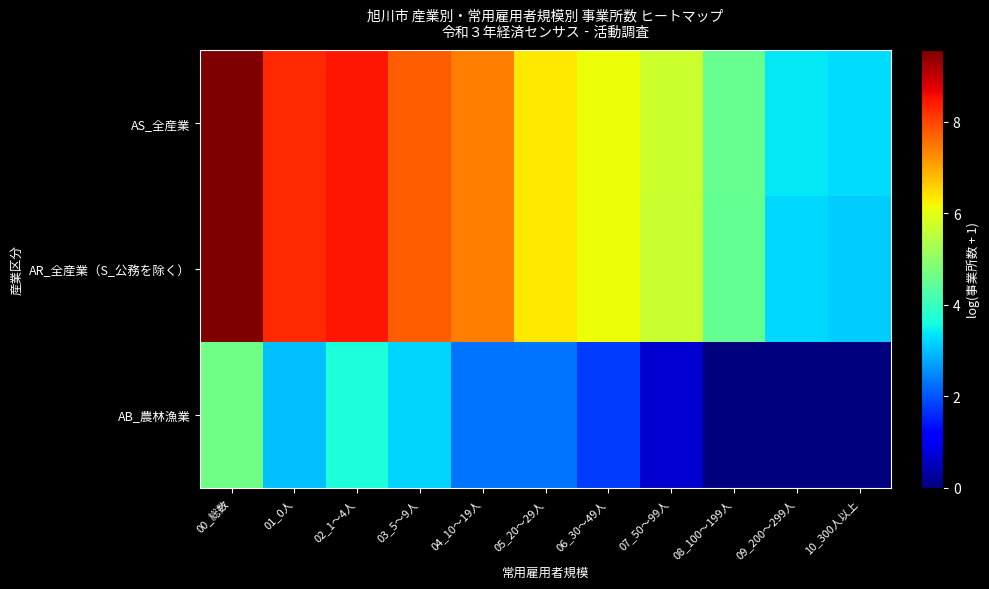

Reading right to left, transcribe all the data shown in this chart.

AS_全産業: 10_300人以上=3.3	09_200～299人=3.4	08_100～199人=4.5	07_50～99人=5.7	06_30～49人=6.1	05_20～29人=6.3	04_10～19人=7.4	03_5～9人=7.8	02_1～4人=8.5	01_0人=8.3	00_総数=9.6
AR_全産業（S_公務を除く）: 10_300人以上=3.1	09_200～299人=3.2	08_100～199人=4.5	07_50～99人=5.7	06_30～49人=6.1	05_20～29人=6.3	04_10～19人=7.4	03_5～9人=7.8	02_1～4人=8.5	01_0人=8.3	00_総数=9.6
AB_農林漁業: 10_300人以上=0.0	09_200～299人=0.0	08_100～199人=0.0	07_50～99人=0.7	06_30～49人=1.8	05_20～29人=2.3	04_10～19人=2.3	03_5～9人=3.2	02_1～4人=3.7	01_0人=3.0	00_総数=4.7